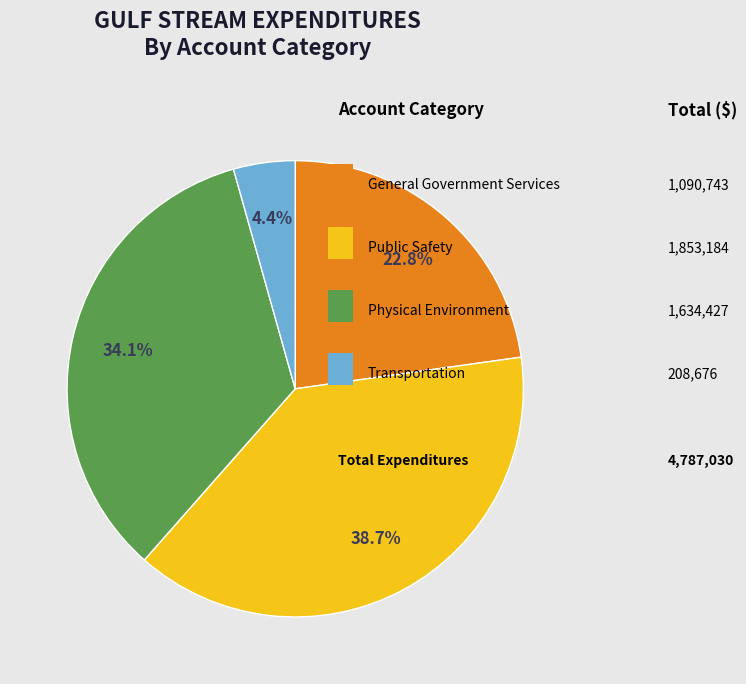

Is there a majority slice in this chart?

No